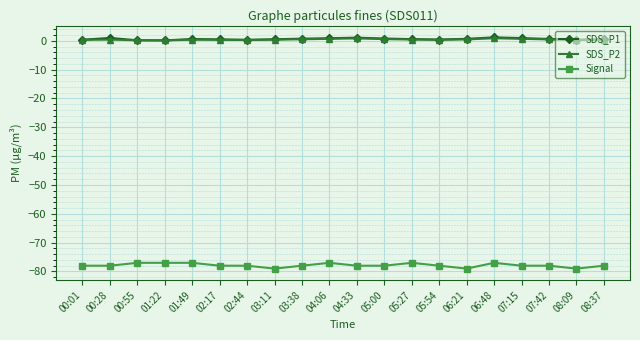

What is the sum of the Signal values at 00:01 and 08:09?

-157.0